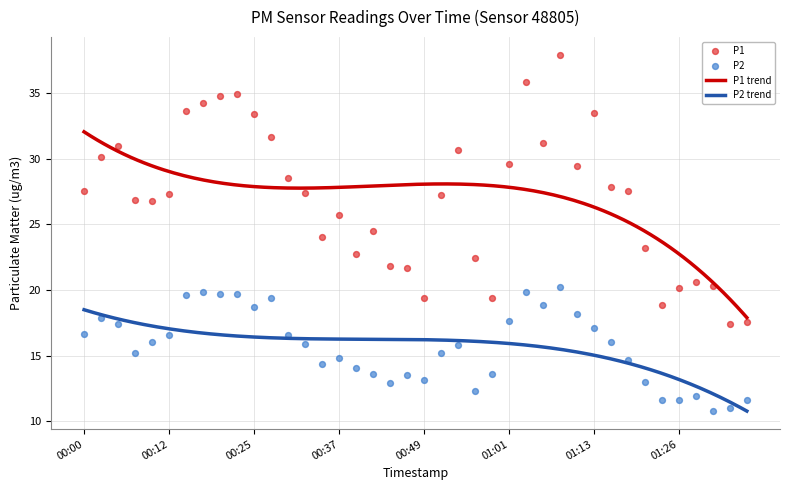

Which series has the widest spread of Y values?

P1